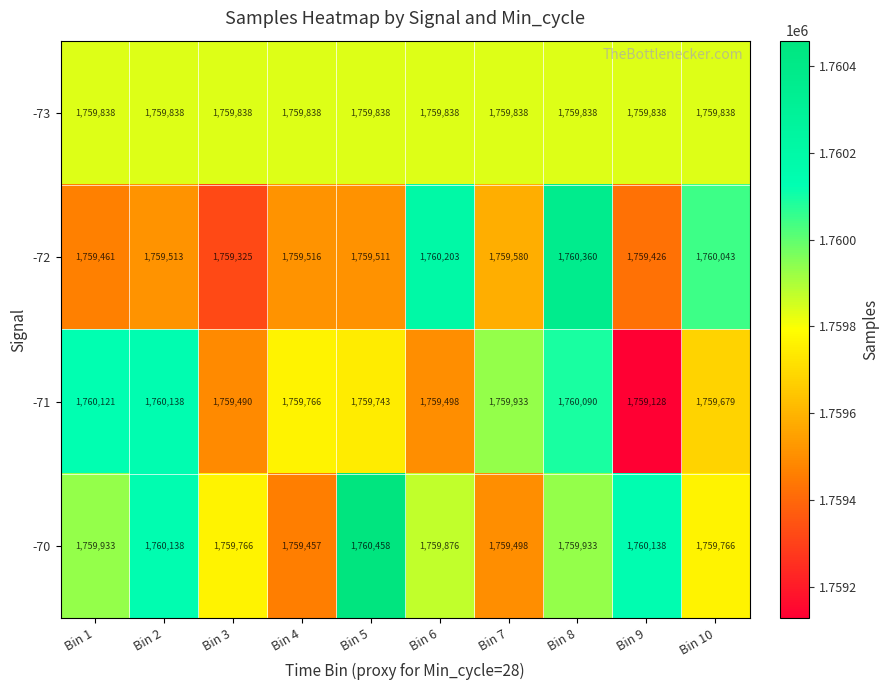

At which category is the sum across all series the highest?

Bin 8